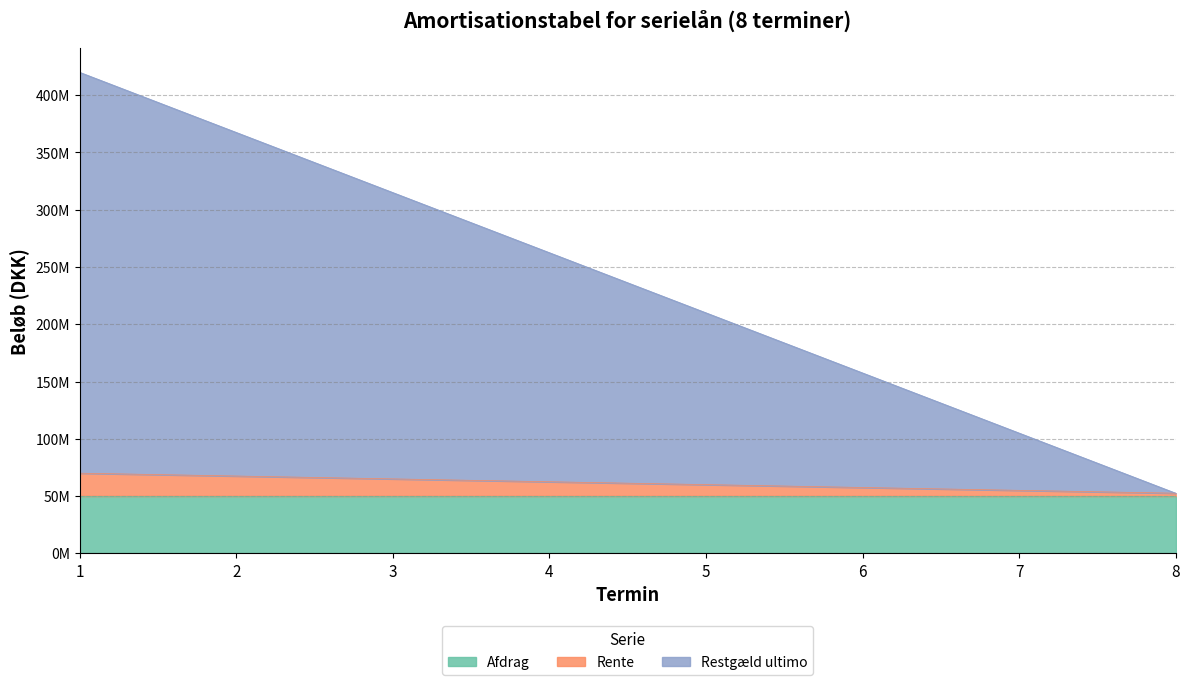

Count the Restgæld ultimo values in the range 157500000 to 367500000.

5